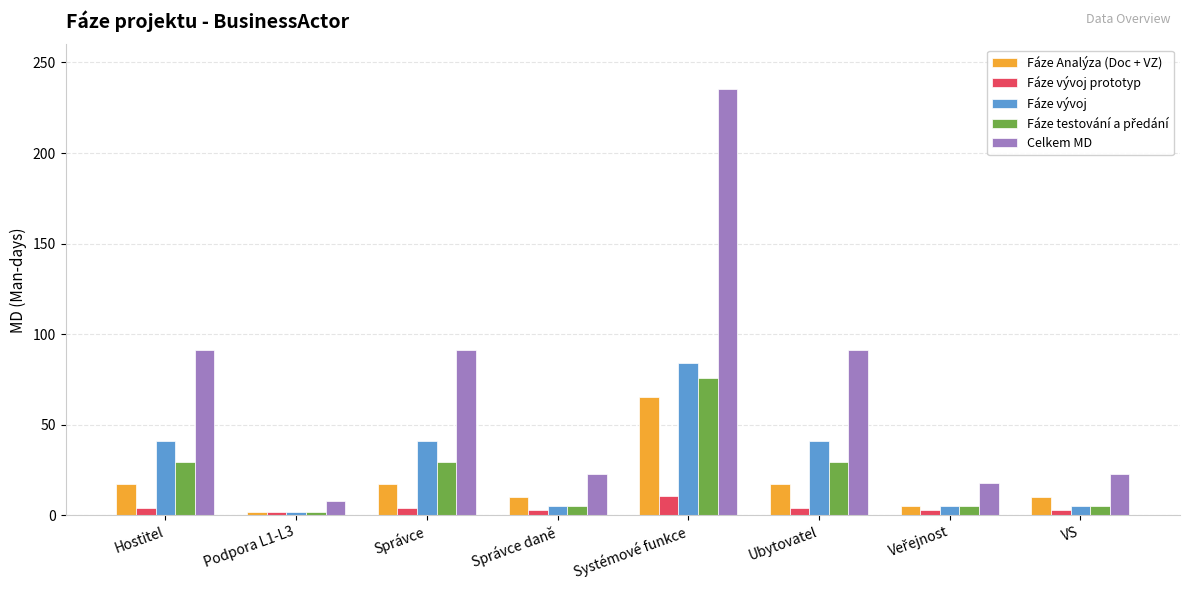

What is the lowest value of the Celkem MD series?

8.0